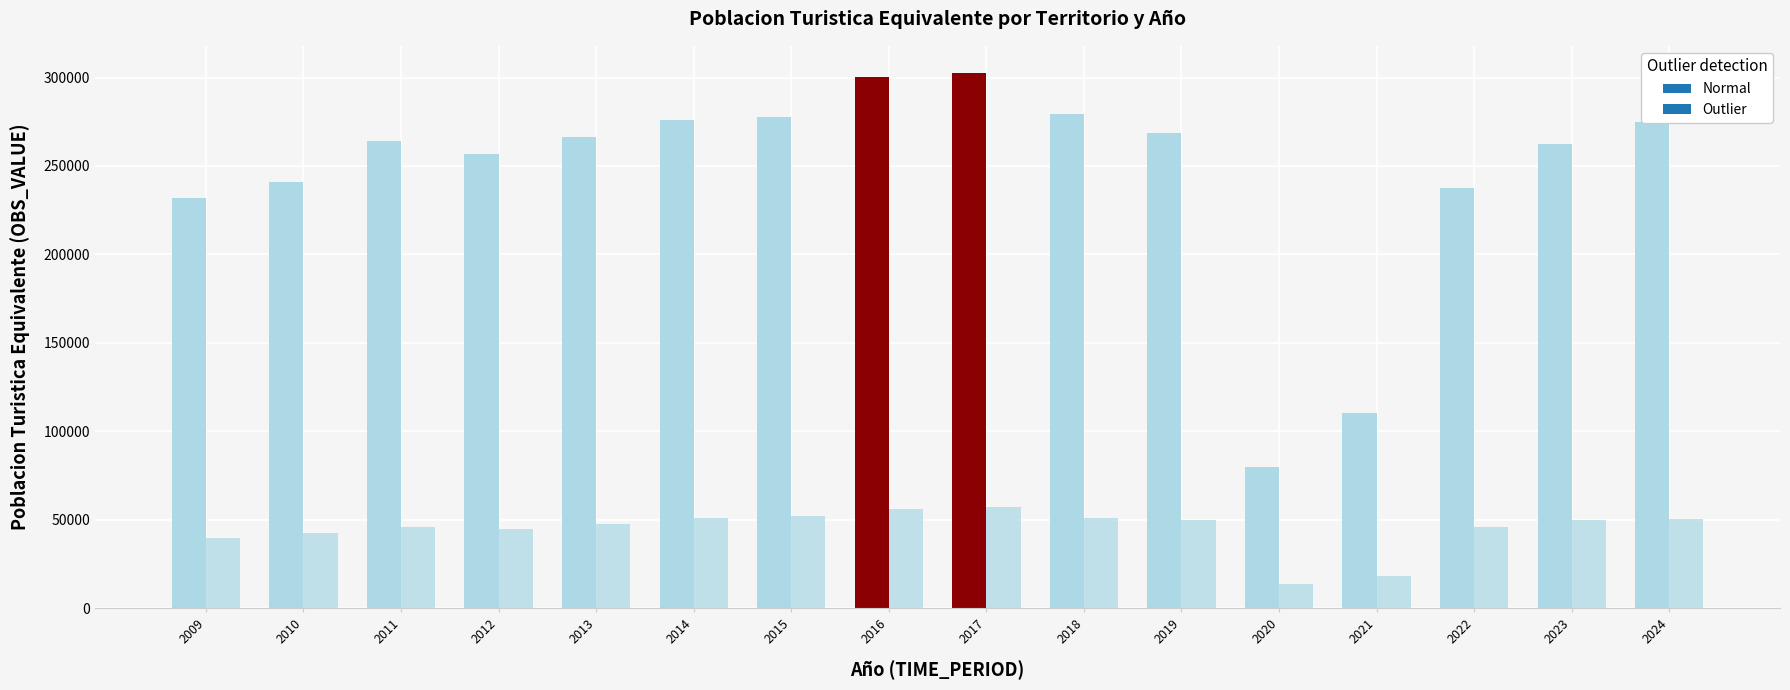

Reading right to left, extract all data points from this chart.

Canarias: 274595.9	262224.0	237556.3	110150.2	79929.1	268401.3	279509.5	302766.7	300310.0	277405.9	276025.0	266428.7	256982.8	263980.0	241103.0	231925.0
Lanzarote: 50586.7	49843.7	46005.9	18292.6	13661.1	49798.2	51170.1	57451.2	56094.5	52344.3	50965.3	47471.9	44938.3	46033.7	42604.9	39808.3